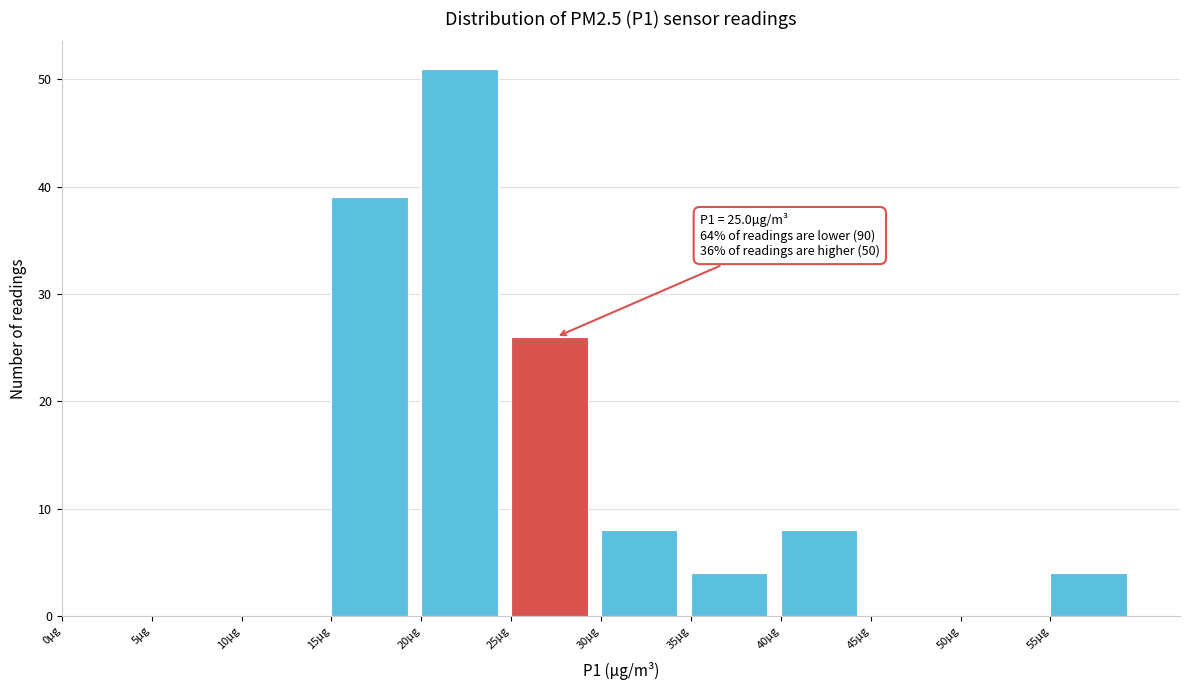

Over which range of the x-axis is the bar tallest?

20 to 25